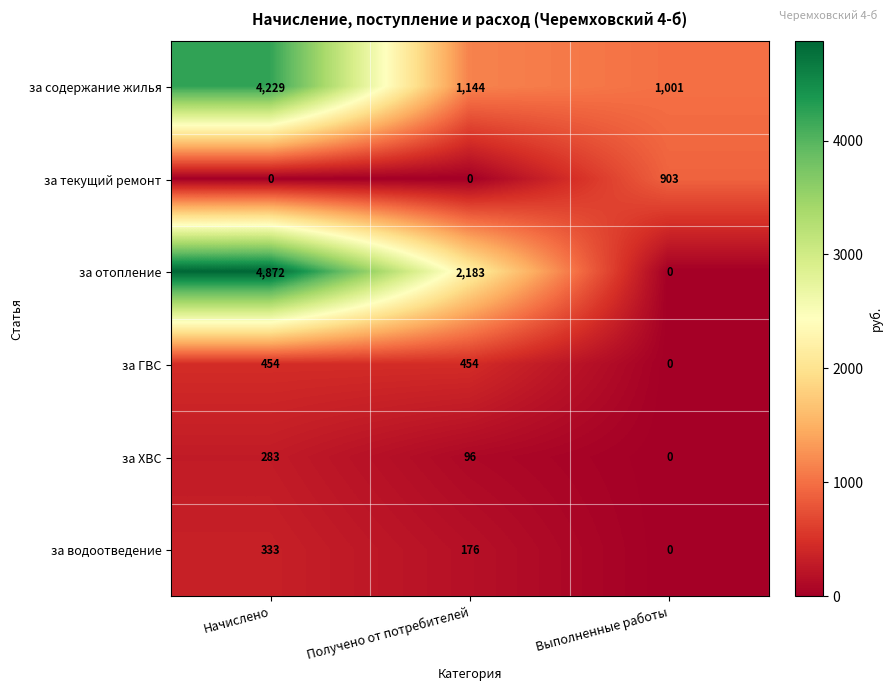

How many categories are shown in the chart?

3